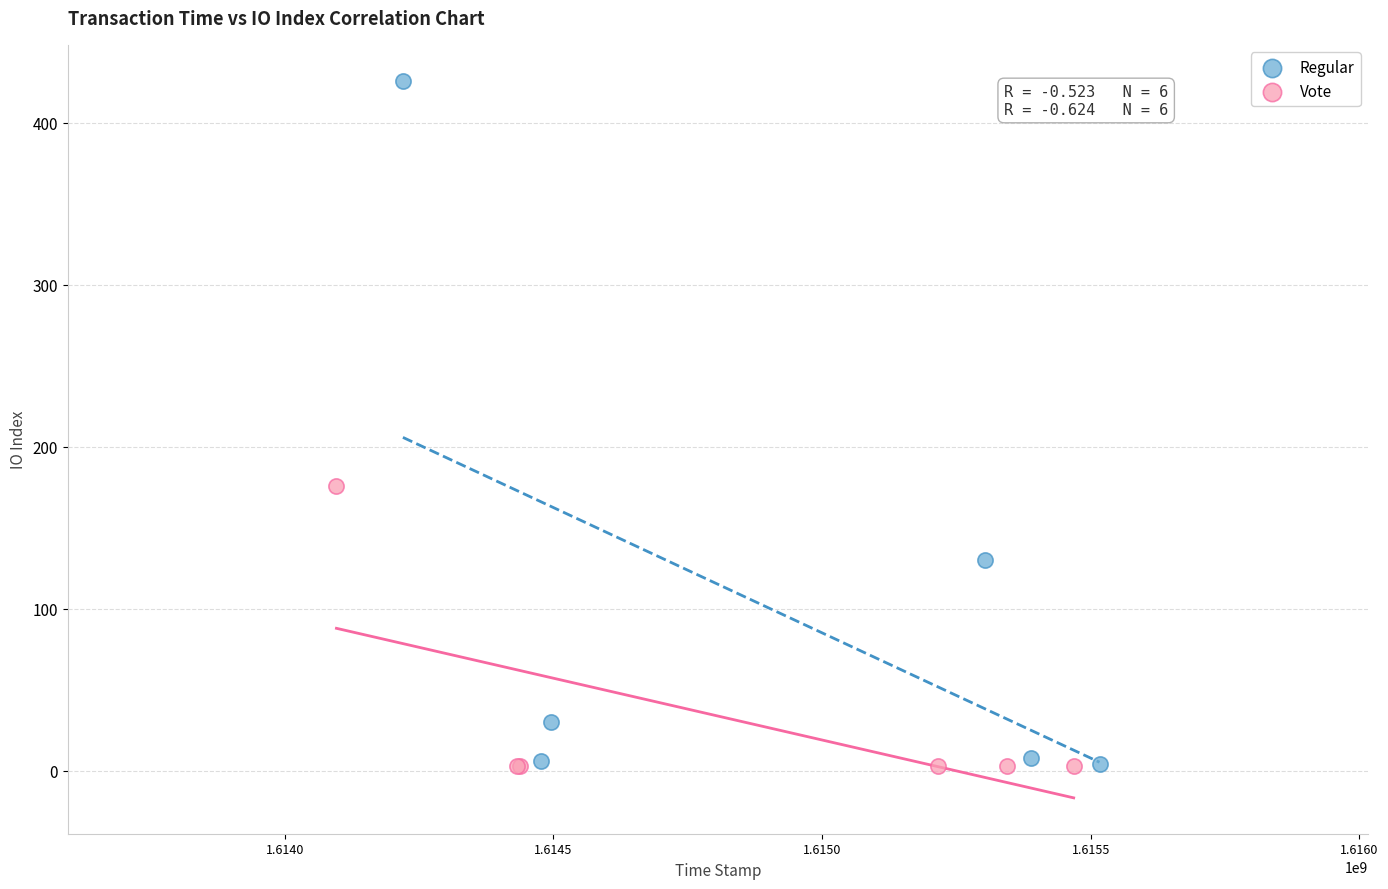

Which series contains the highest Y value?

Regular